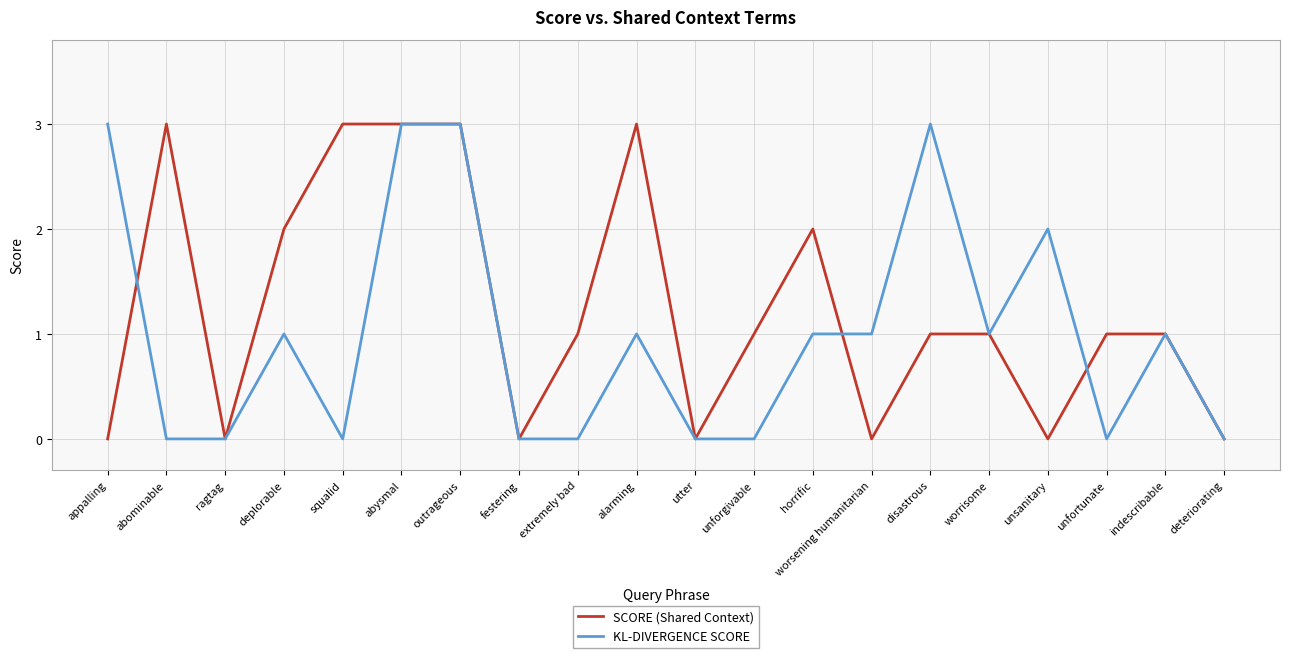

What is the average value of the SCORE (Shared Context) series?

1